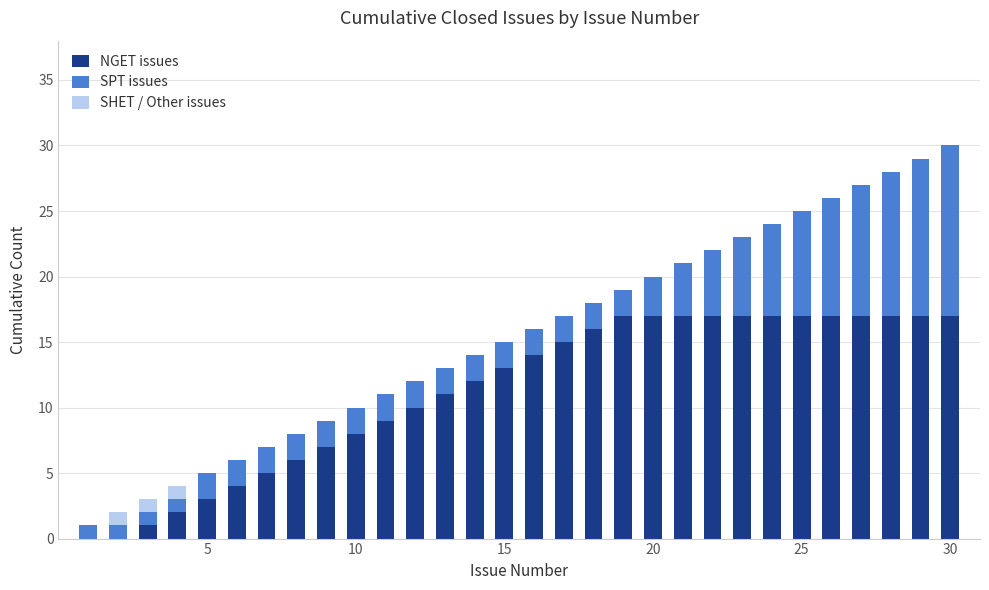

What is the average value of the NGET issues series?

11